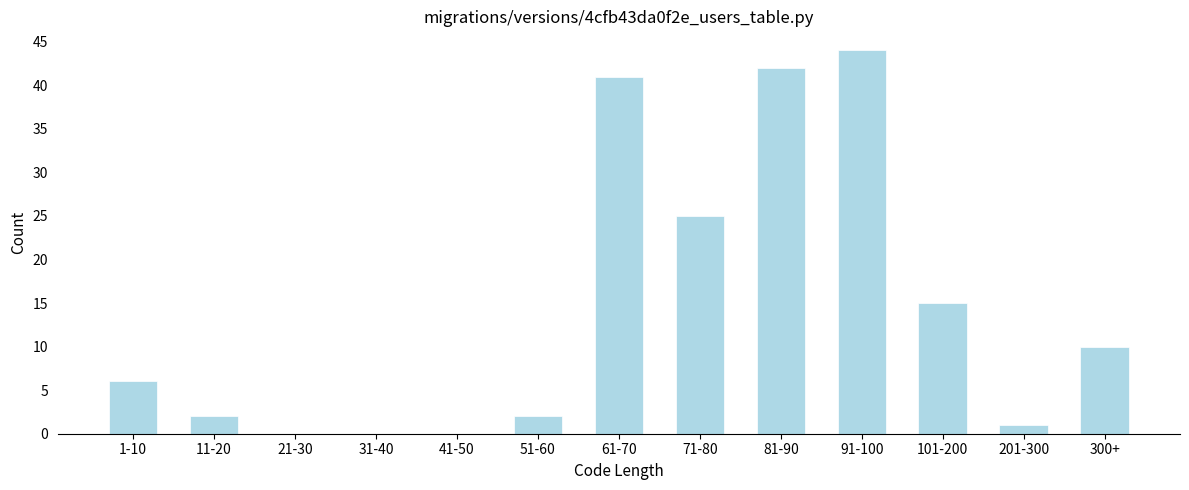

Reading left to right, what are all the values shown in this chart?

1-10=6	11-20=2	21-30=0	31-40=0	41-50=0	51-60=2	61-70=41	71-80=25	81-90=42	91-100=44	101-200=15	201-300=1	300+=10